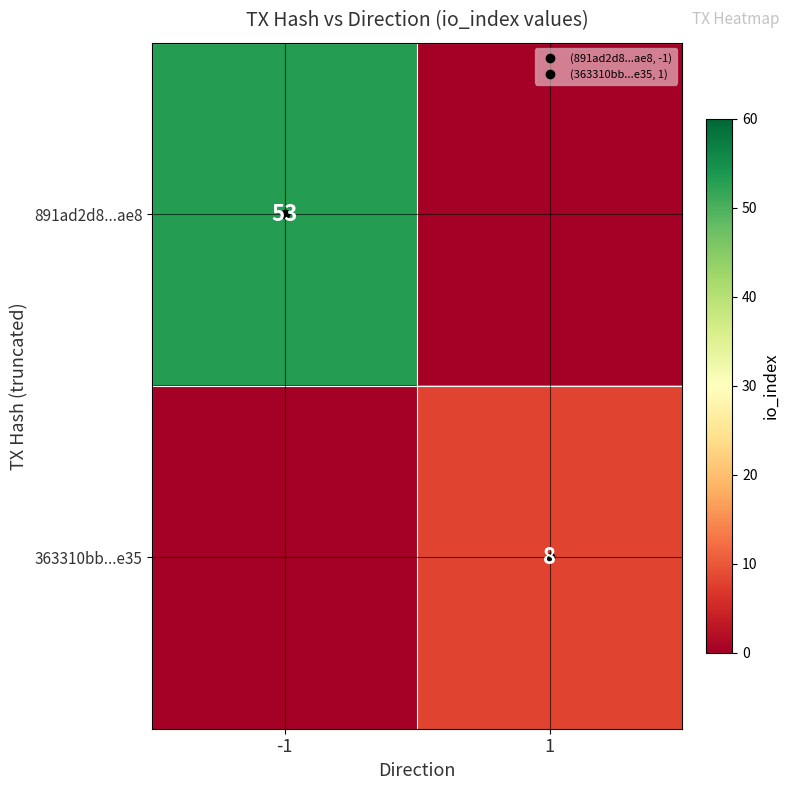

At which category is the sum across all series the highest?

-1